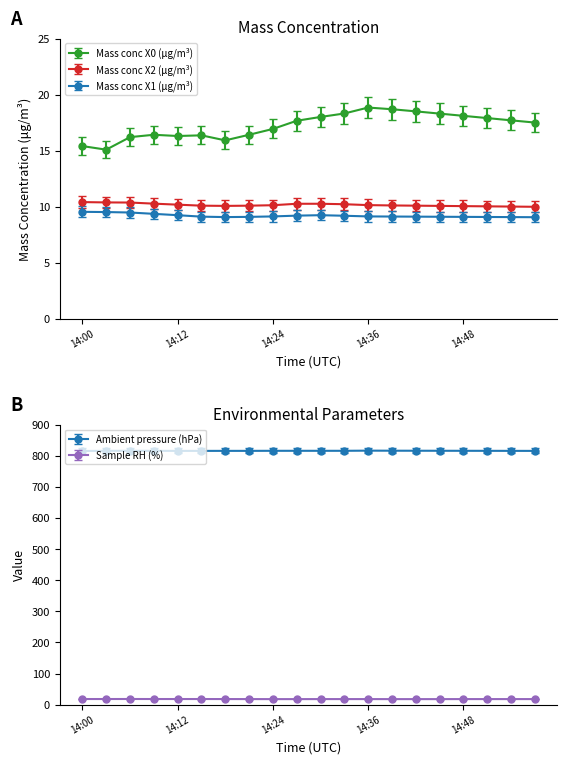

What is the value of the Mass conc X0 (μg/m³) point at the 12th from the left?

18.3